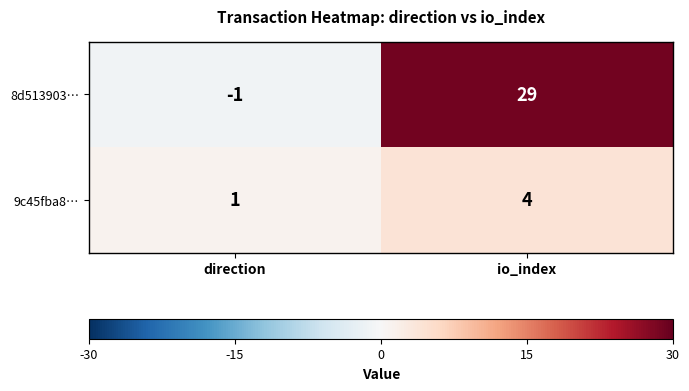

Is it true that 8d513903… equals 29 at io_index?

True